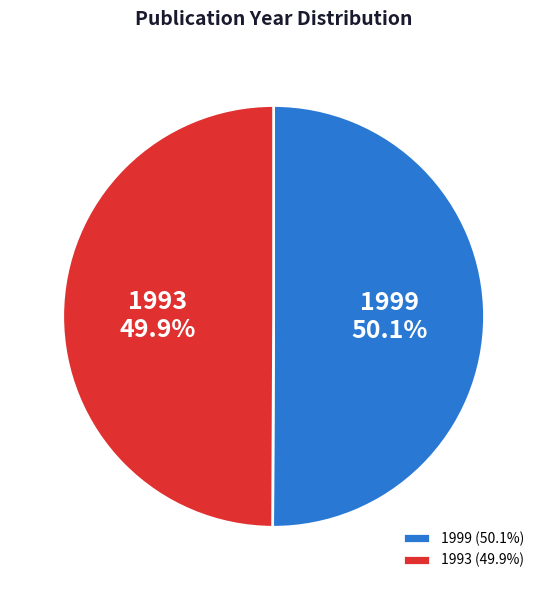

Count the number of slices in the pie.

2